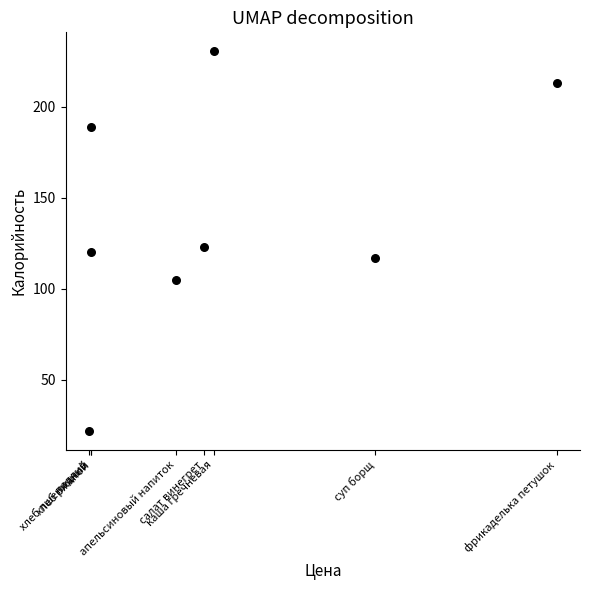

What Y value in the scatter plot is closest to 126?

123.0